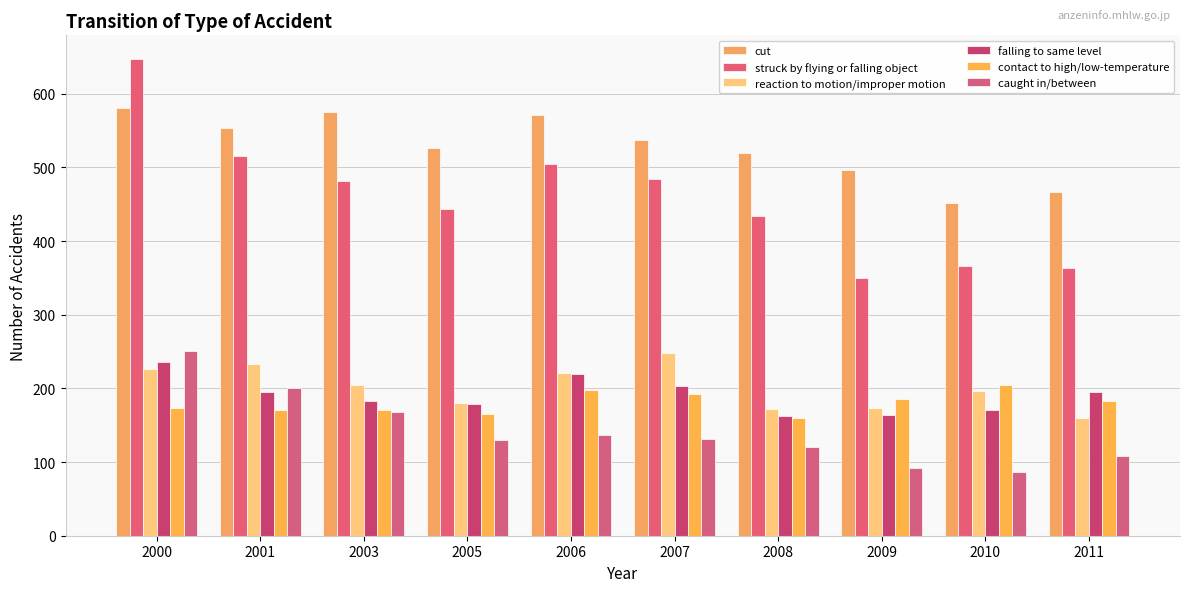

How many distinct data groups are displayed?

6